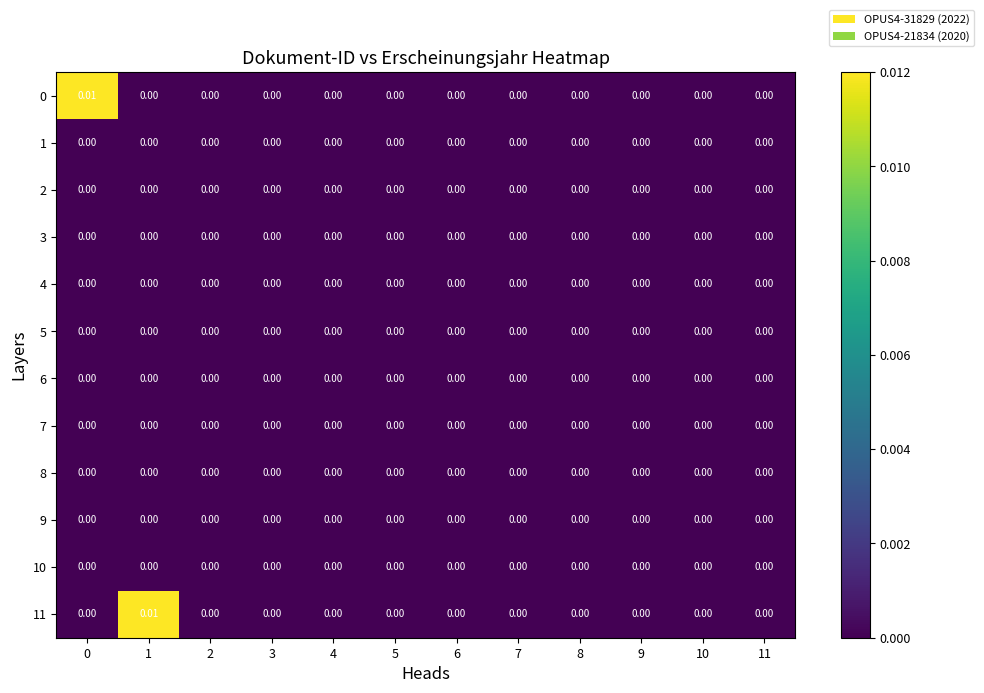

List the series in order of their peak value, highest first.

0, 11, 1, 2, 3, 4, 5, 6, 7, 8, 9, 10